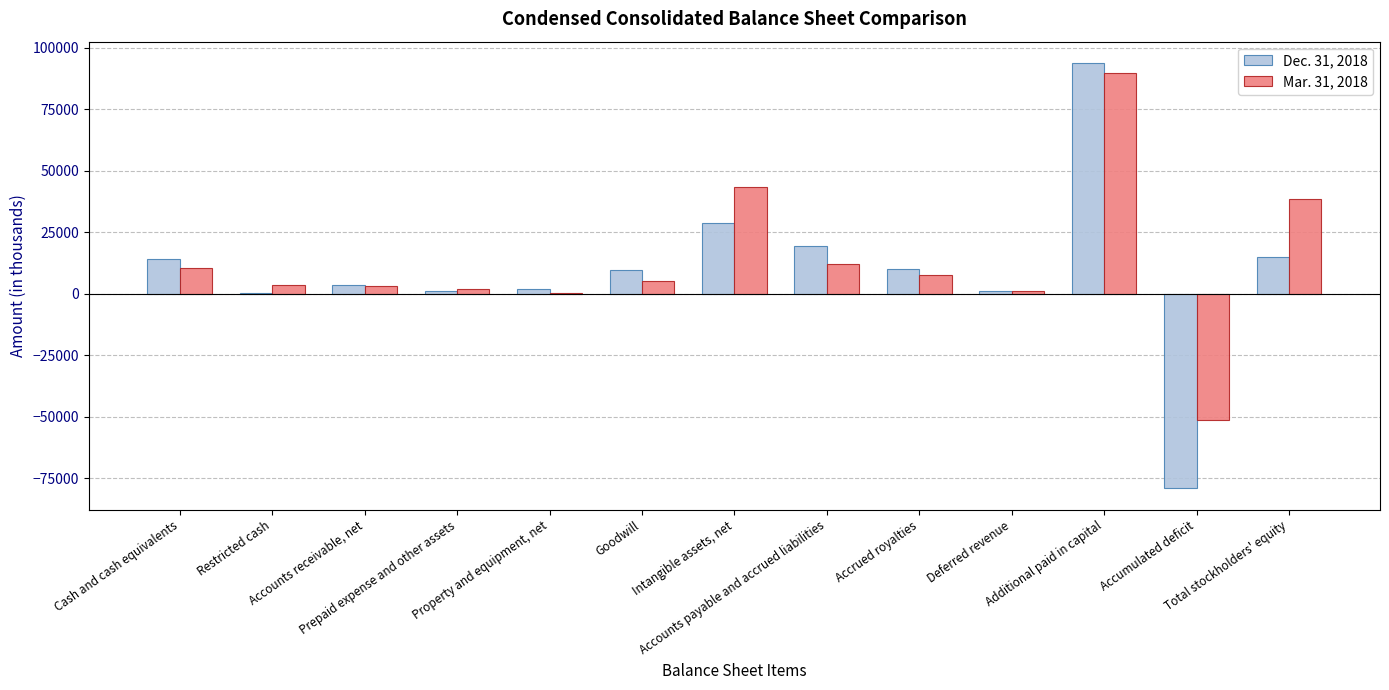

Are the bars grouped side by side (vs. stacked)?

Yes